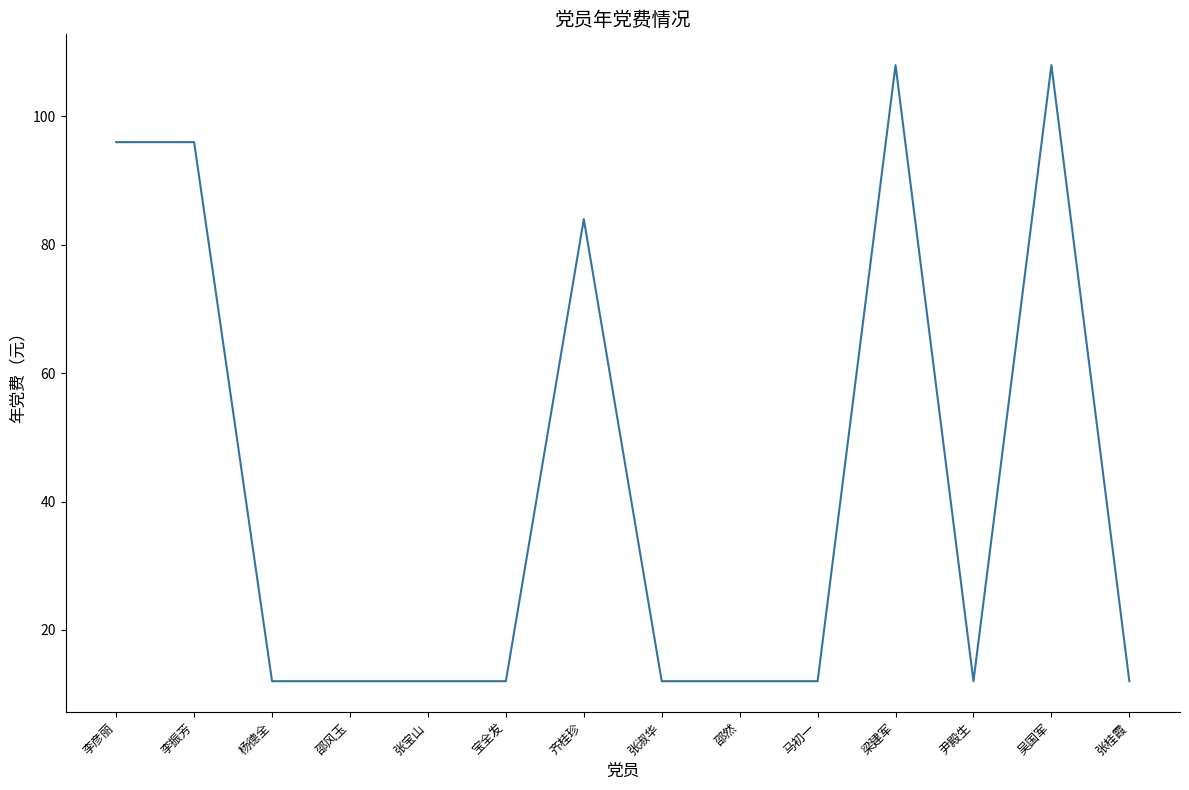

What position from the right is 邵然?

6